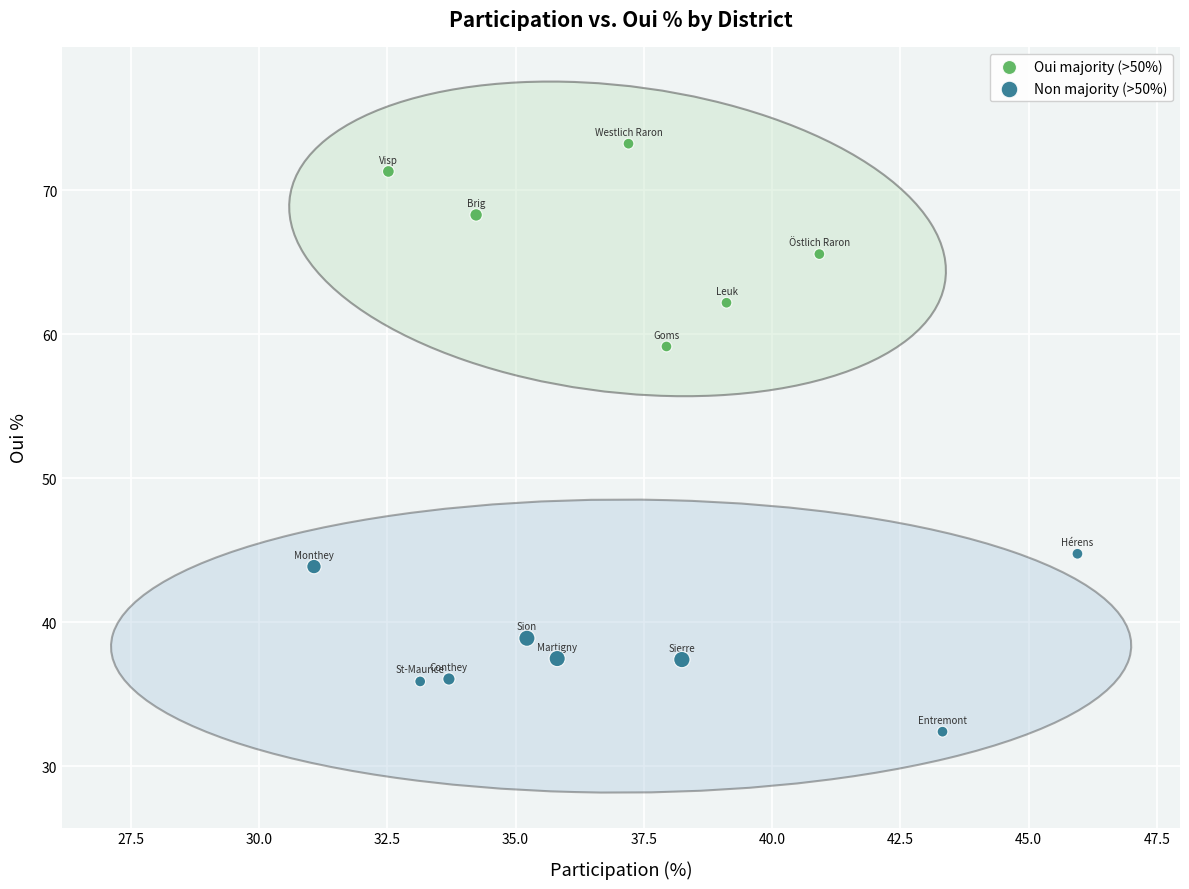

Which series has the largest Y range (max minus min)?

Oui majority (>50%)